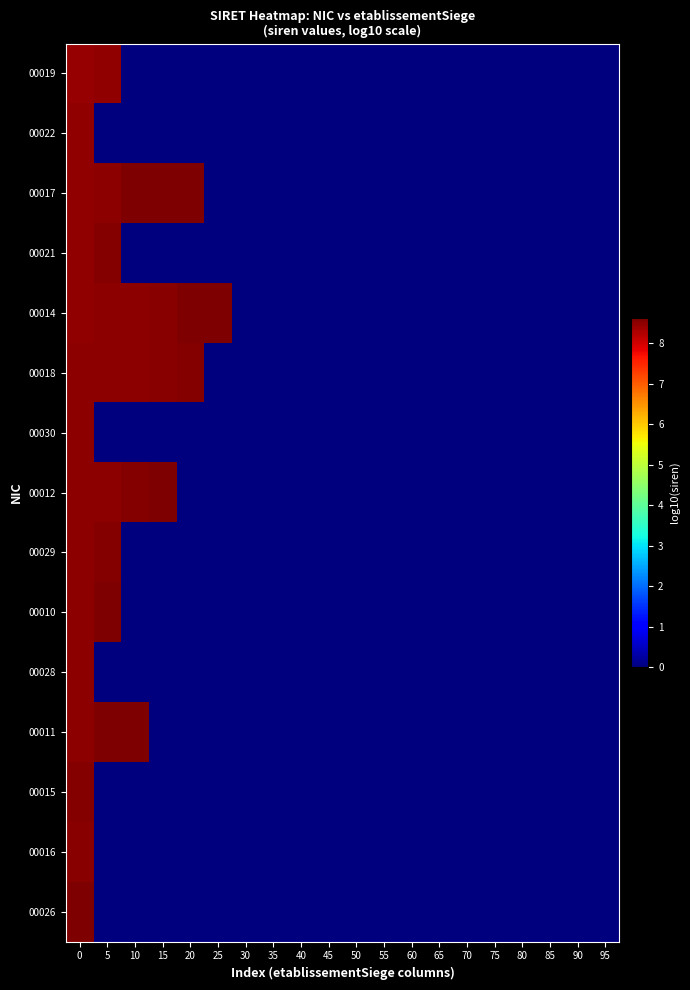

Which label corresponds to the smallest value in the chart?

10